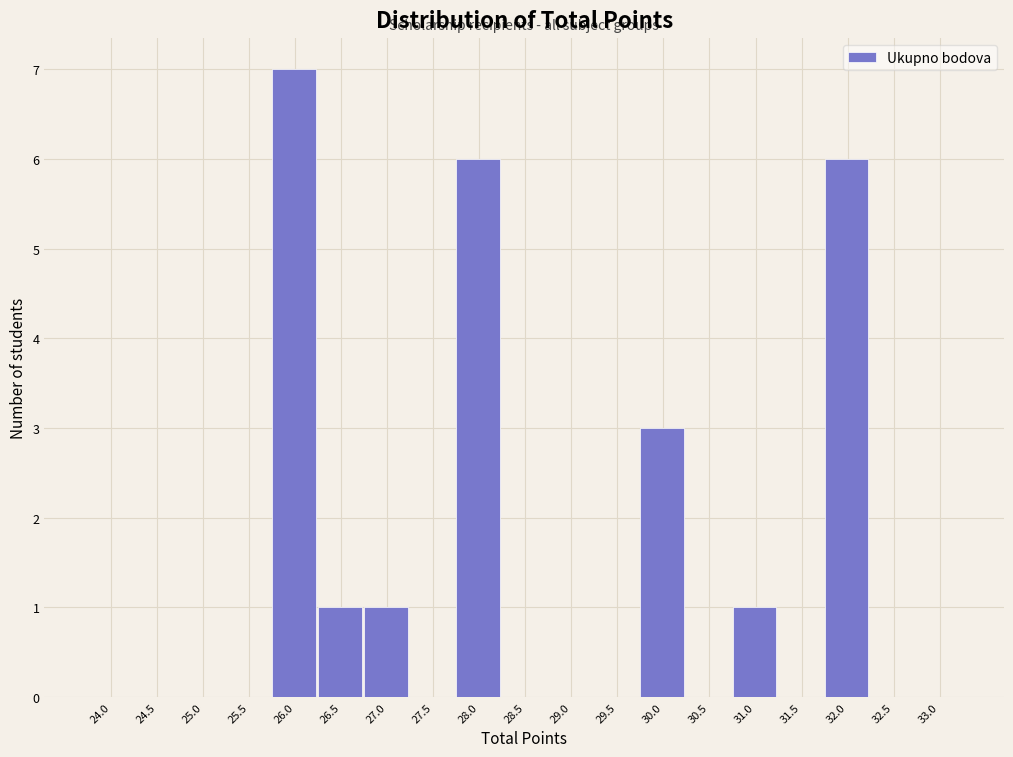

Reading left to right, list all the values displayed in this chart.

24.0=0	24.5=0	25.0=0	25.5=0	26.0=7	26.5=1	27.0=1	27.5=0	28.0=6	28.5=0	29.0=0	29.5=0	30.0=3	30.5=0	31.0=1	31.5=0	32.0=6	32.5=0	33.0=0